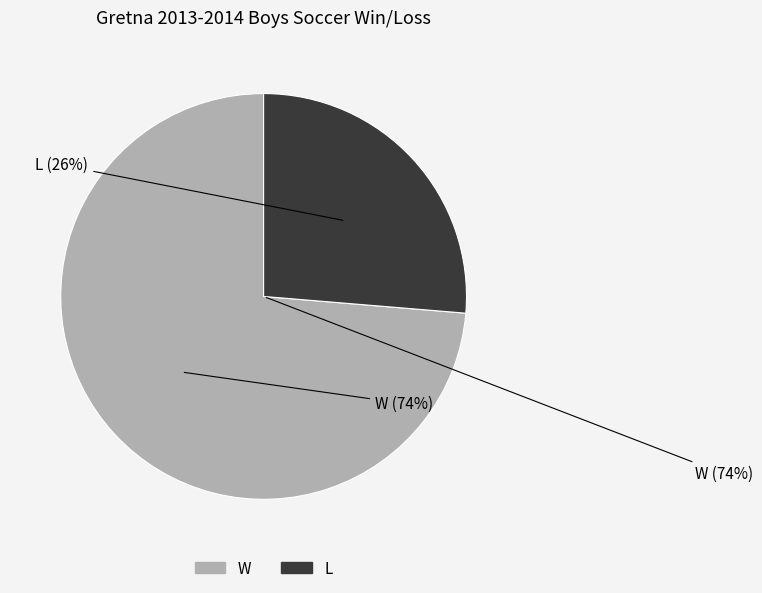

To the nearest percent, what portion does L represent?

26%